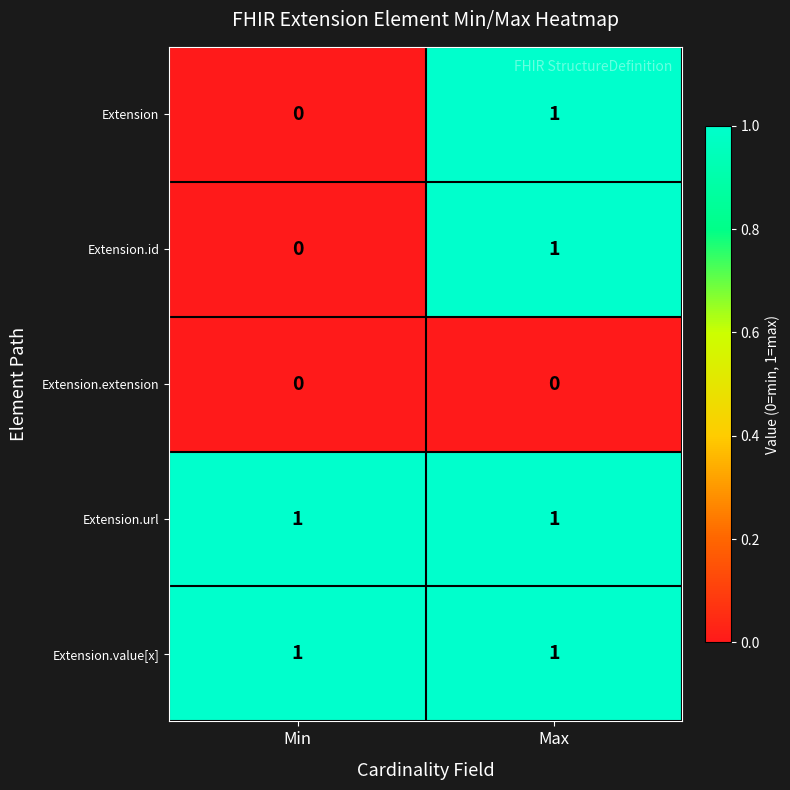

Count the number of data series in this chart.

5